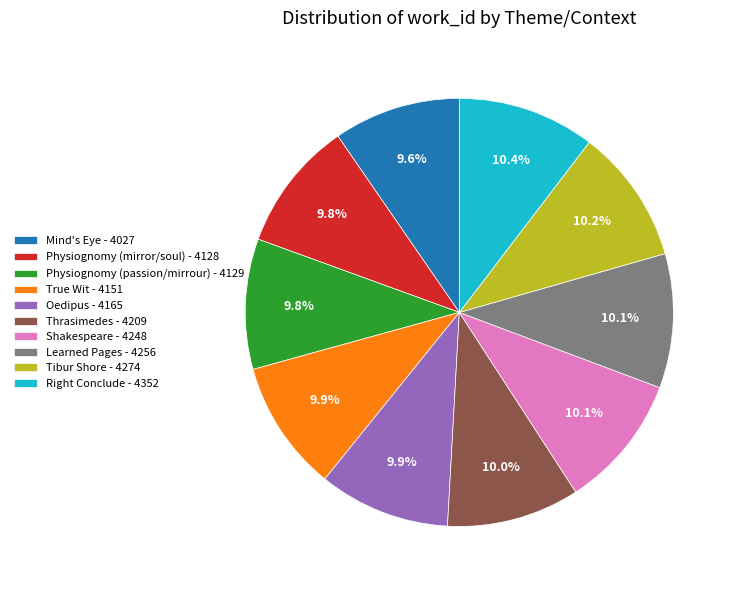

Combined, what portion of the pie is Tibur Shore - 4274 and Thrasimedes - 4209?

20.2%